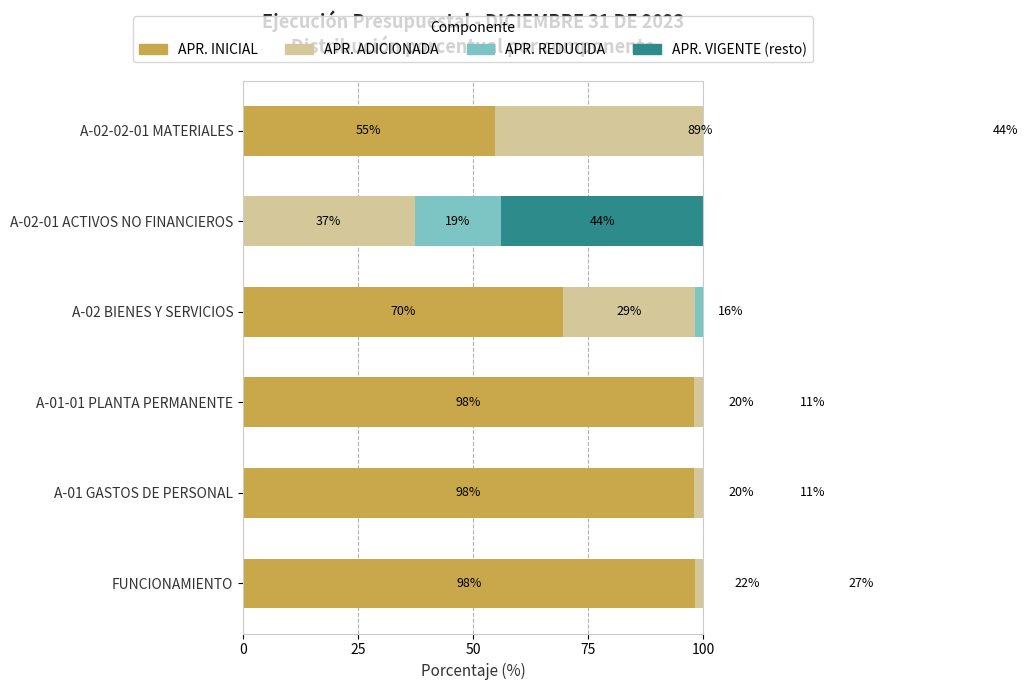

How many series are shown in this chart?

4